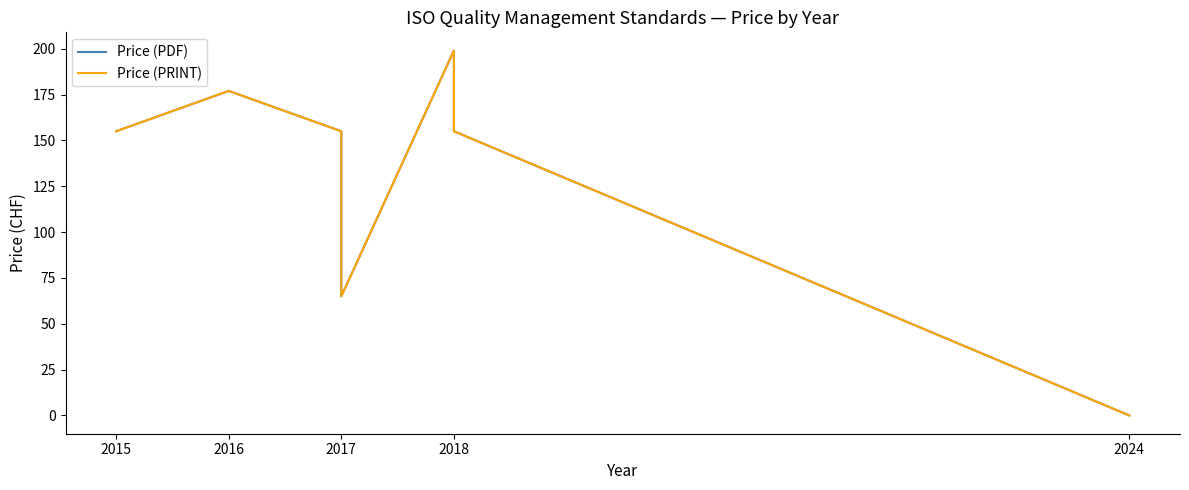

What is the value of the Price (PDF) point at the 4th from the left?

155